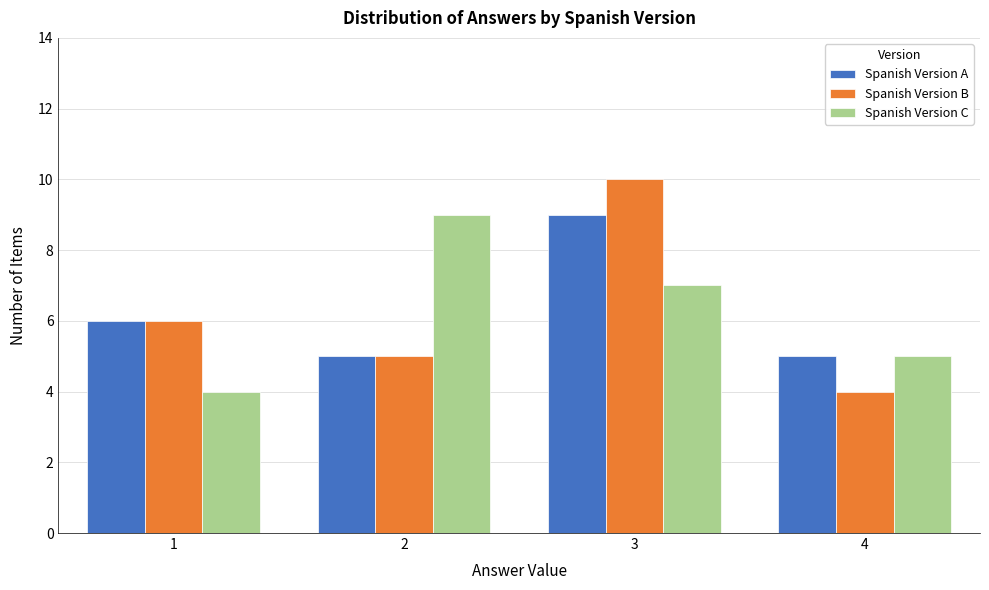

Reading left to right, extract all data points from this chart.

Spanish Version A: 6	5	9	5
Spanish Version B: 6	5	10	4
Spanish Version C: 4	9	7	5